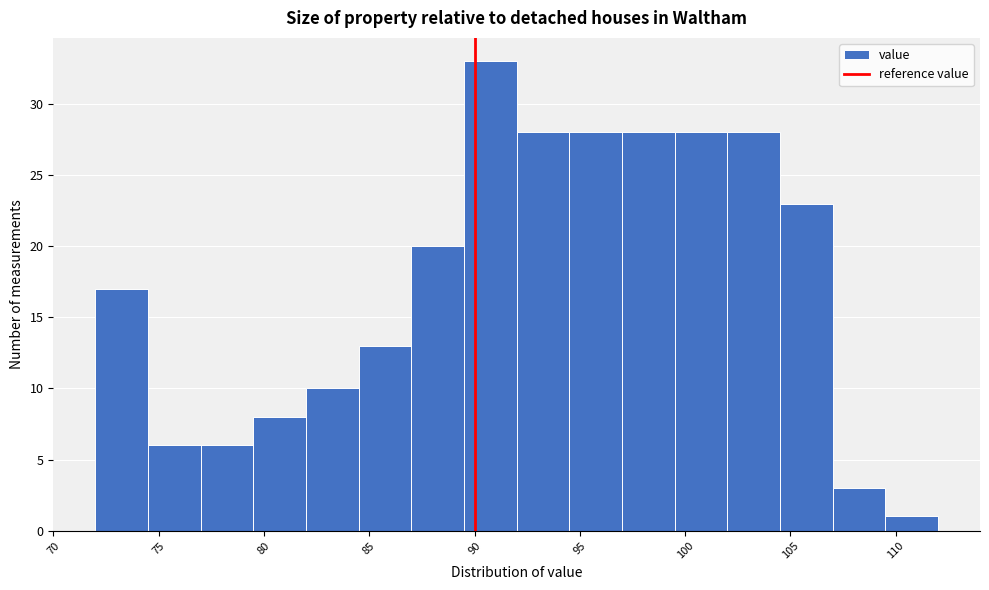

Reading left to right, transcribe this chart: for each bar, give the range it covers on the x-axis and its height. The values are not printed on the chart, so give them approximately, as read against the axis.

72.0 to 74.5: 17
74.5 to 77.0: 6
77.0 to 79.5: 6
79.5 to 82.0: 8
82.0 to 84.5: 10
84.5 to 87.0: 13
87.0 to 89.5: 20
89.5 to 92.0: 33
92.0 to 94.5: 28
94.5 to 97.0: 28
97.0 to 99.5: 28
99.5 to 102.0: 28
102.0 to 104.5: 28
104.5 to 107.0: 23
107.0 to 109.5: 3
109.5 to 112.0: 1